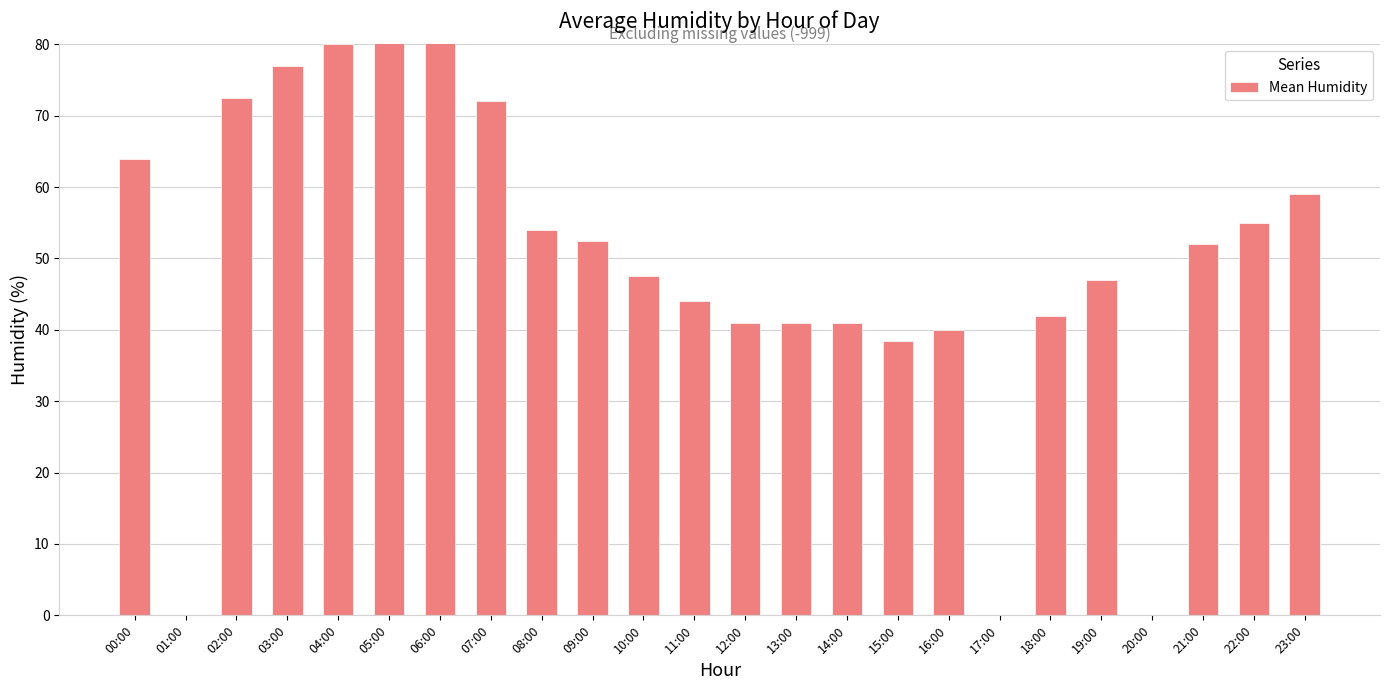

True or false: the data shows 77.3 at 21:00.

False